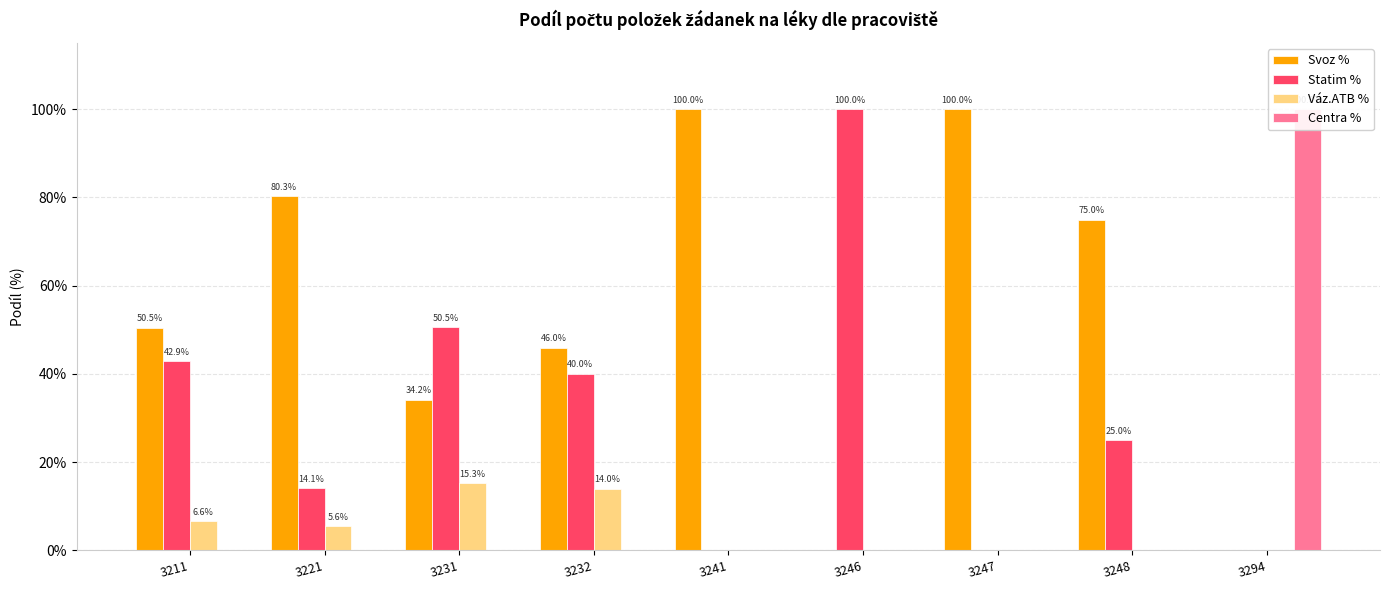

What is the difference between the highest and lowest values at 3294?

100.0